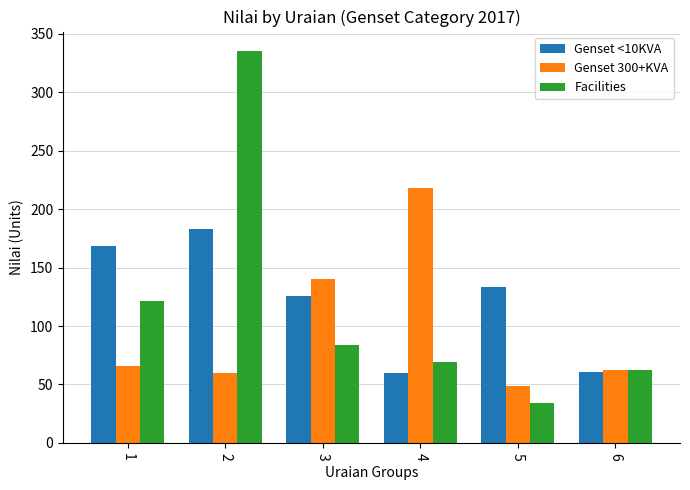

What is the difference between the maximum and second lowest values in the Genset 300+KVA series?

158